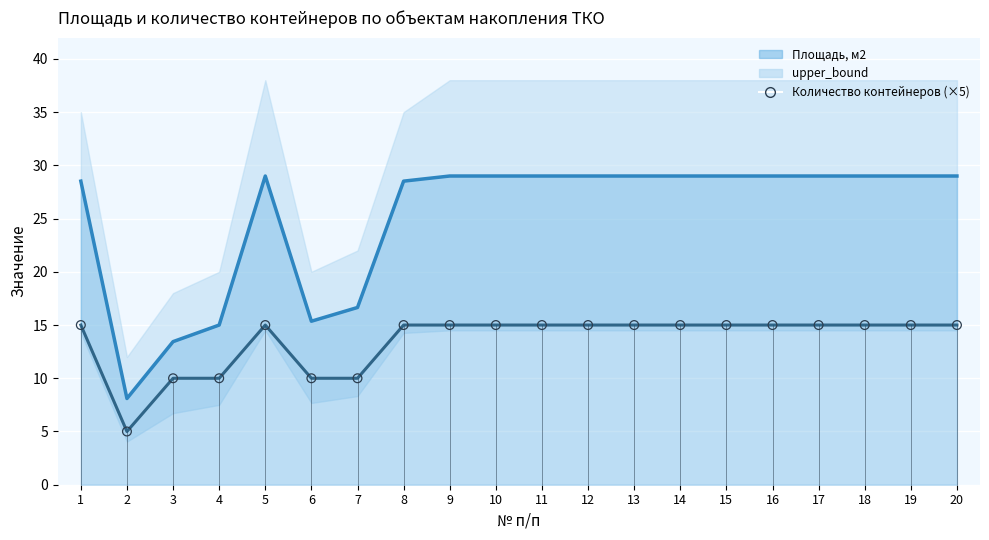

What is the change in value from 4 to 20?

+5